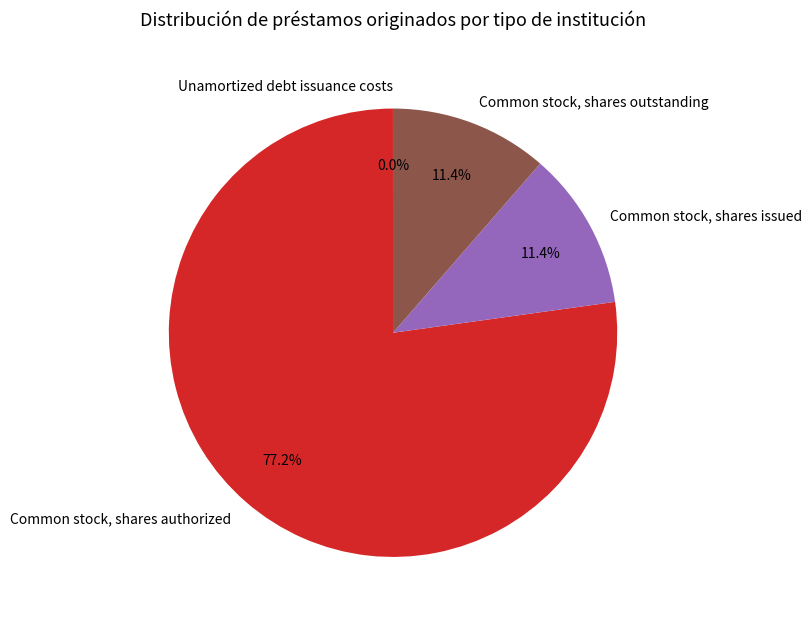

What portion of the pie excludes Common stock, shares issued?

88.6%